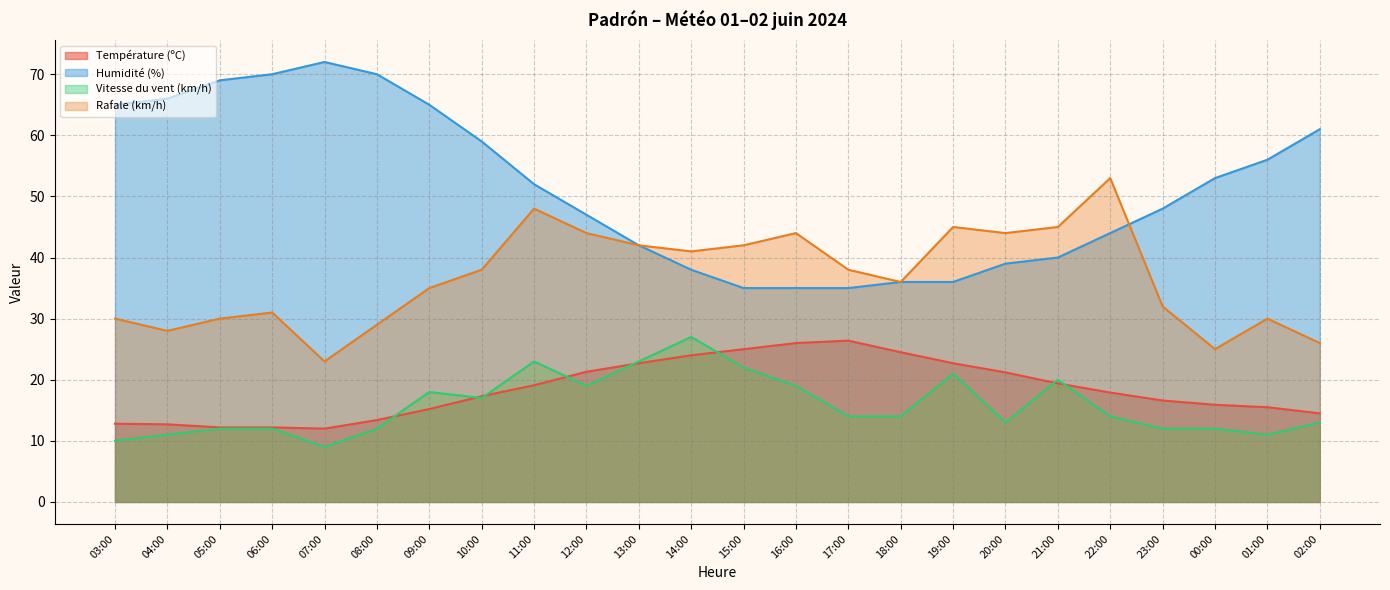

Reading left to right, extract all data points from this chart.

Température (ºC): 12.8	12.7	12.2	12.2	12.0	13.4	15.2	17.3	19.1	21.3	22.7	24.0	25.0	26.0	26.4	24.5	22.7	21.2	19.4	17.9	16.6	15.9	15.5	14.5
Humidité (%): 65.0	66.0	69.0	70.0	72.0	70.0	65.0	59.0	52.0	47.0	42.0	38.0	35.0	35.0	35.0	36.0	36.0	39.0	40.0	44.0	48.0	53.0	56.0	61.0
Vitesse du vent (km/h): 10.0	11.0	12.0	12.0	9.0	12.0	18.0	17.0	23.0	19.0	23.0	27.0	22.0	19.0	14.0	14.0	21.0	13.0	20.0	14.0	12.0	12.0	11.0	13.0
Rafale (km/h): 30.0	28.0	30.0	31.0	23.0	29.0	35.0	38.0	48.0	44.0	42.0	41.0	42.0	44.0	38.0	36.0	45.0	44.0	45.0	53.0	32.0	25.0	30.0	26.0